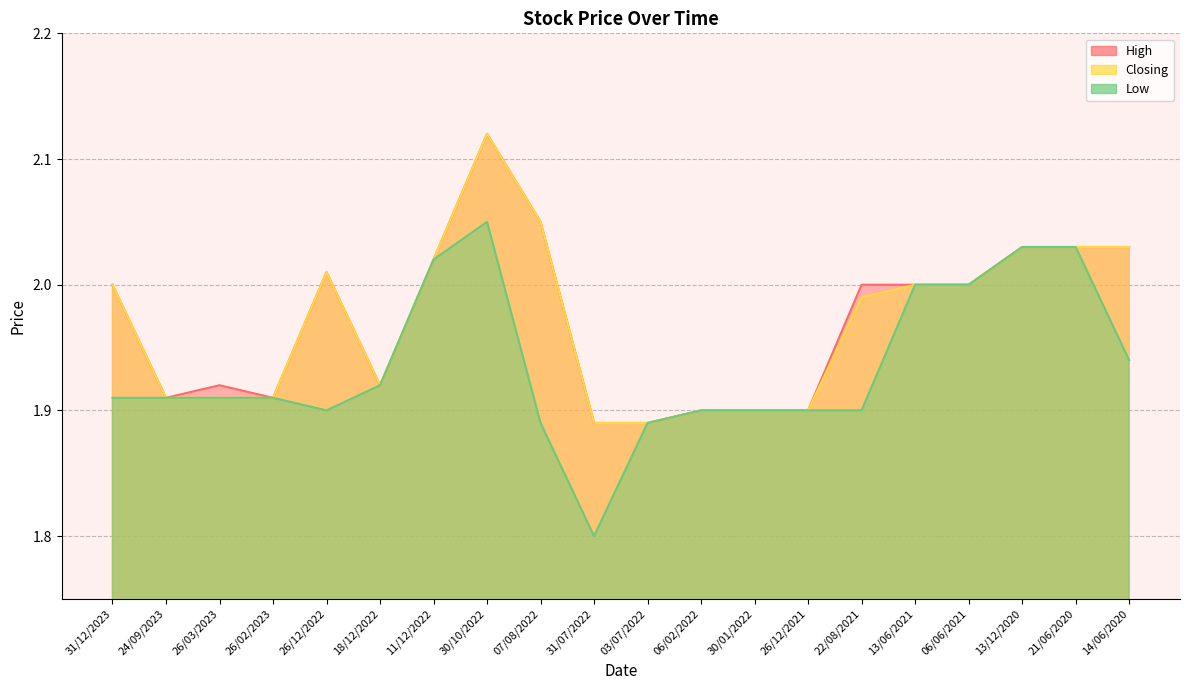

What position from the left is 26/12/2022?

5